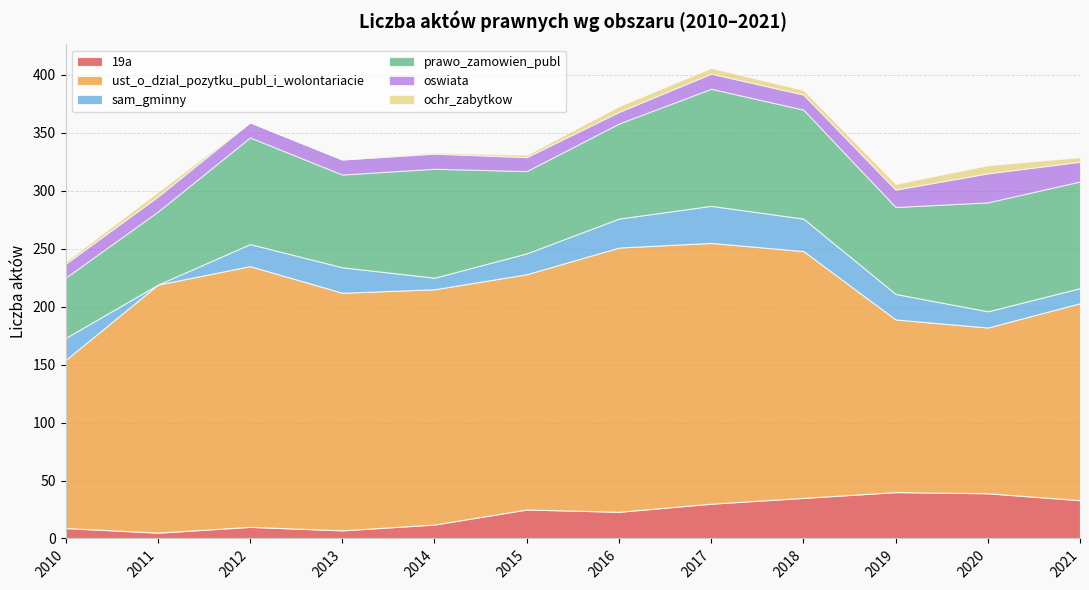

What is the difference between the prawo_zamowien_publ values at 2012 and 2013?

12